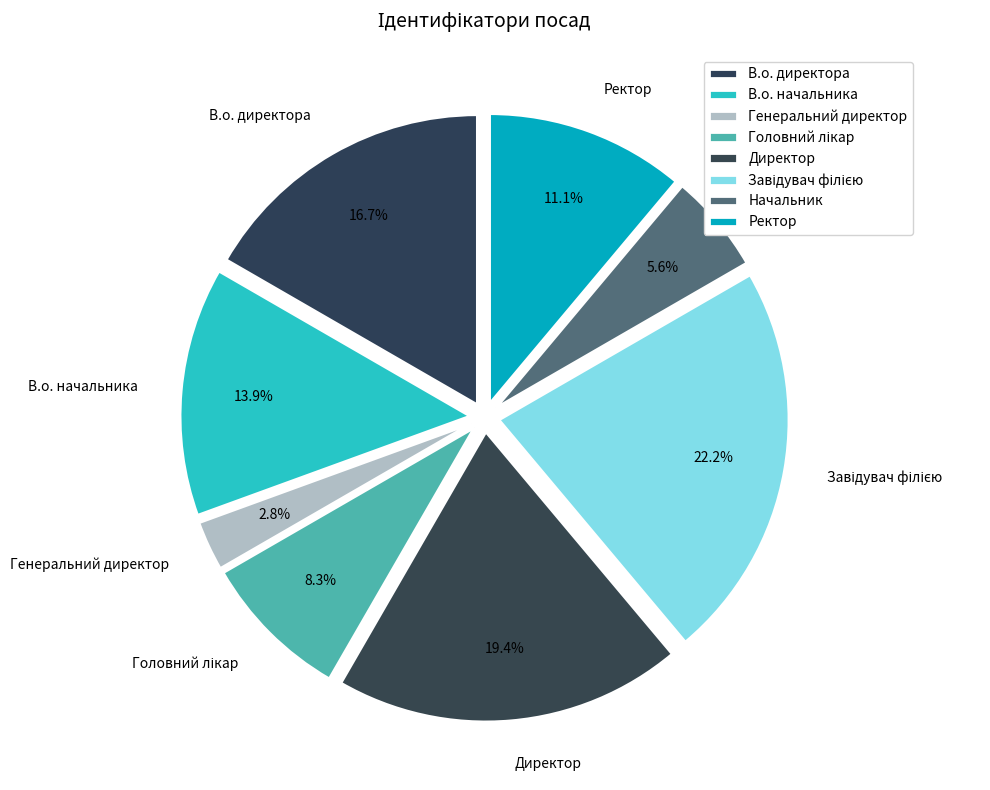

Is there a majority slice in this chart?

No